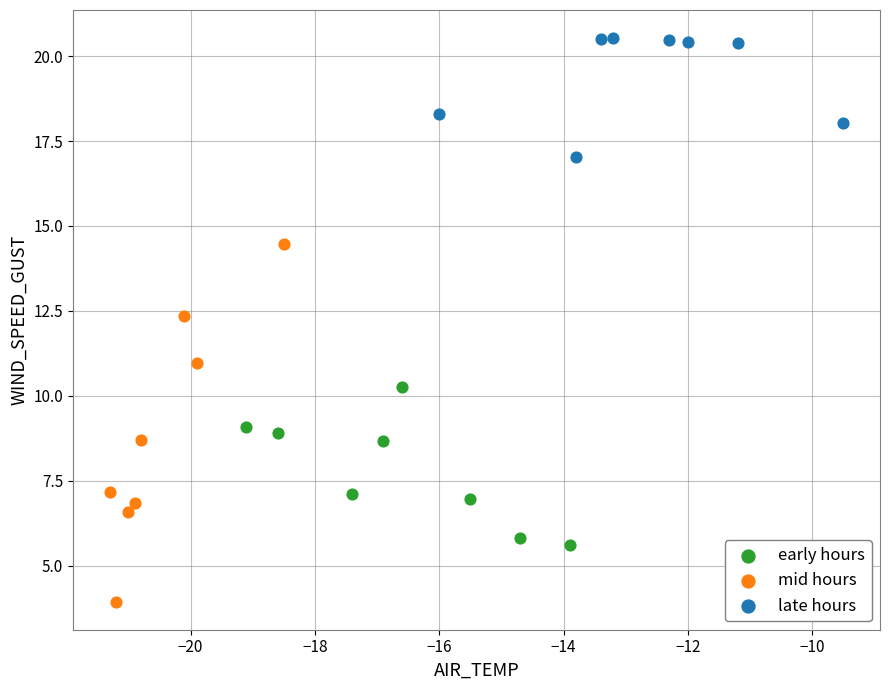

Which series contains the lowest Y value?

mid hours